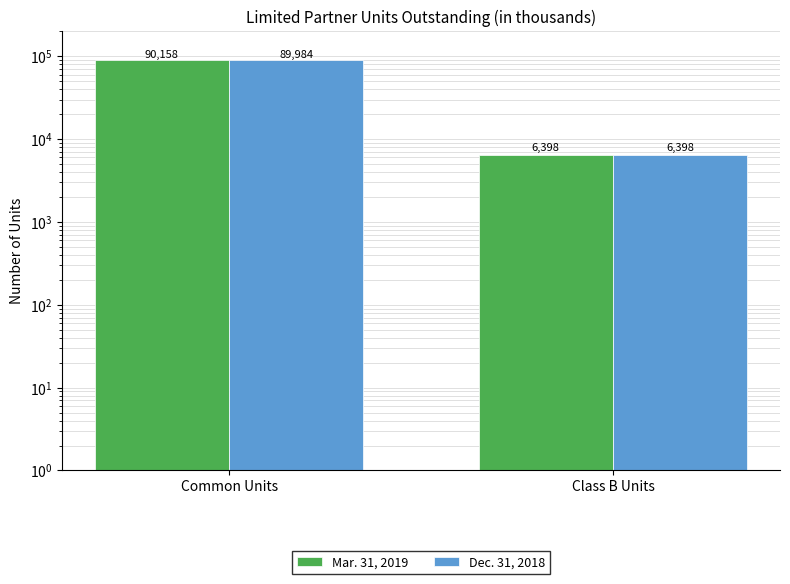

What is the difference between the Dec. 31, 2018 values at Class B Units and Common Units?

83586